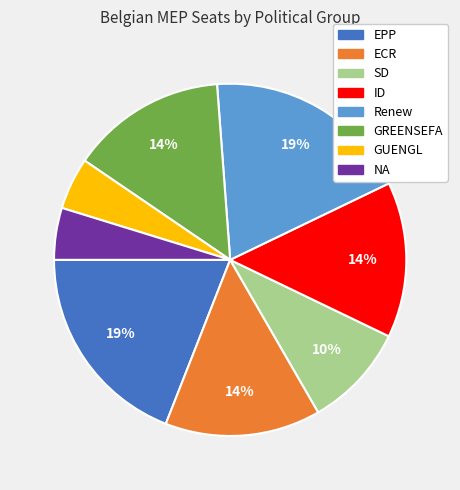

Approximately how many times larger is the value at SD compared to EPP?

0.5